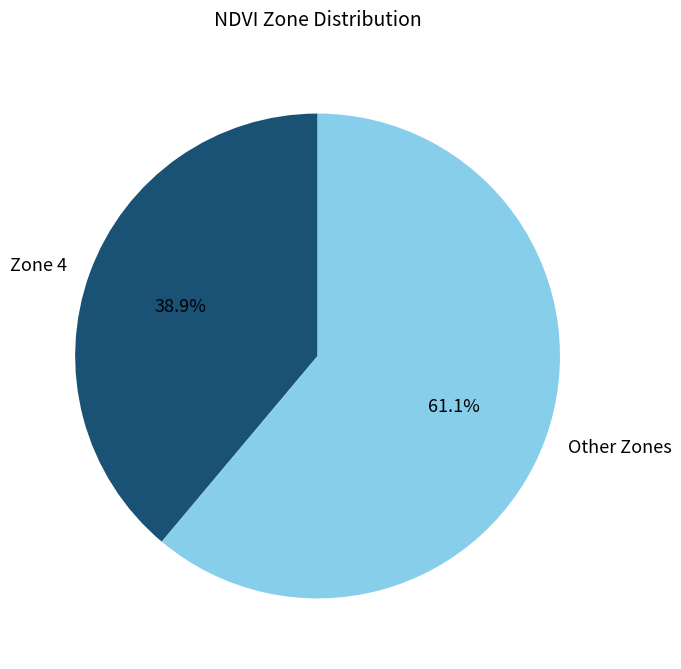

Which has a higher value, Other Zones or Zone 4?

Other Zones